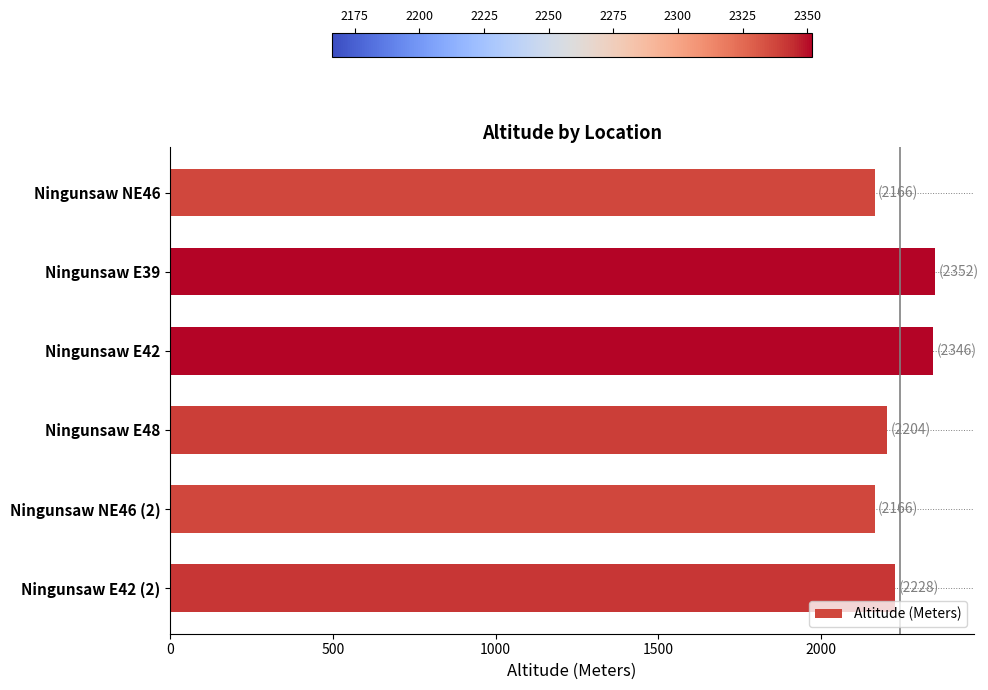

What is the smallest value displayed?

2166